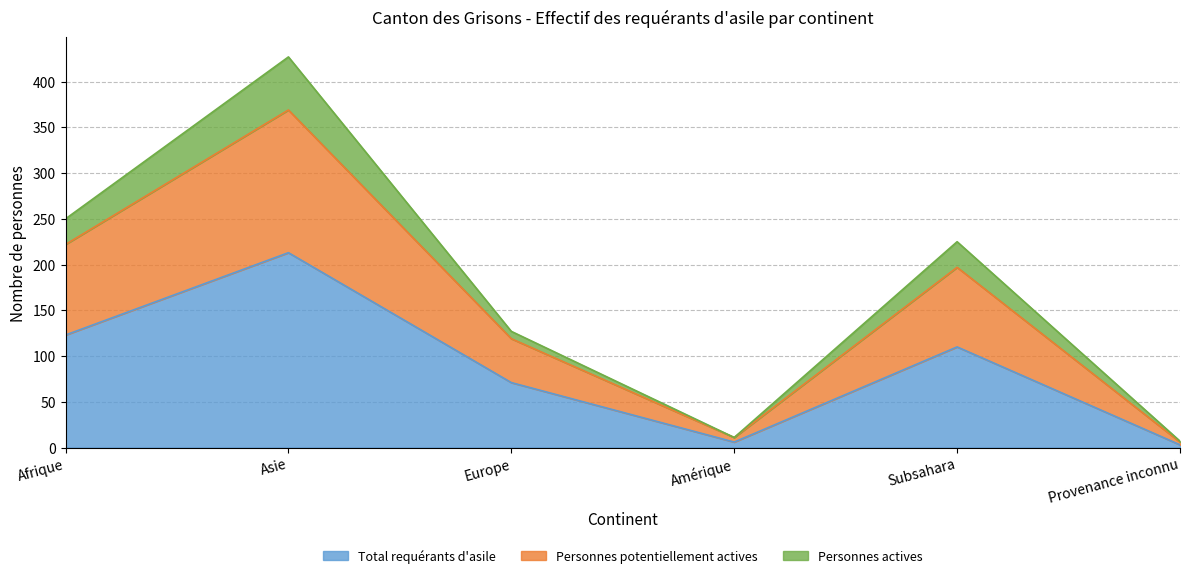

What is the label of the 4th point from the right?

Europe